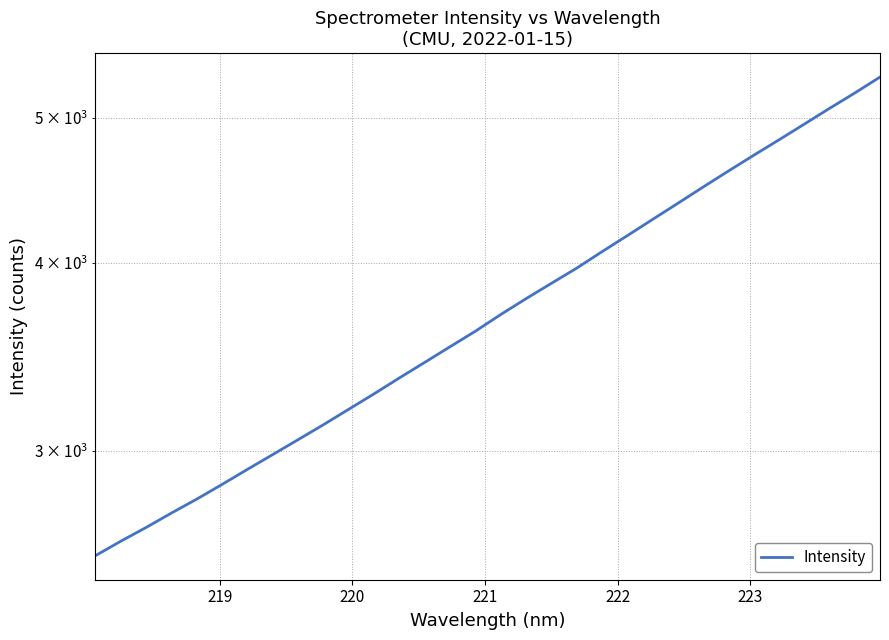

What is the smallest value displayed?

2553.5